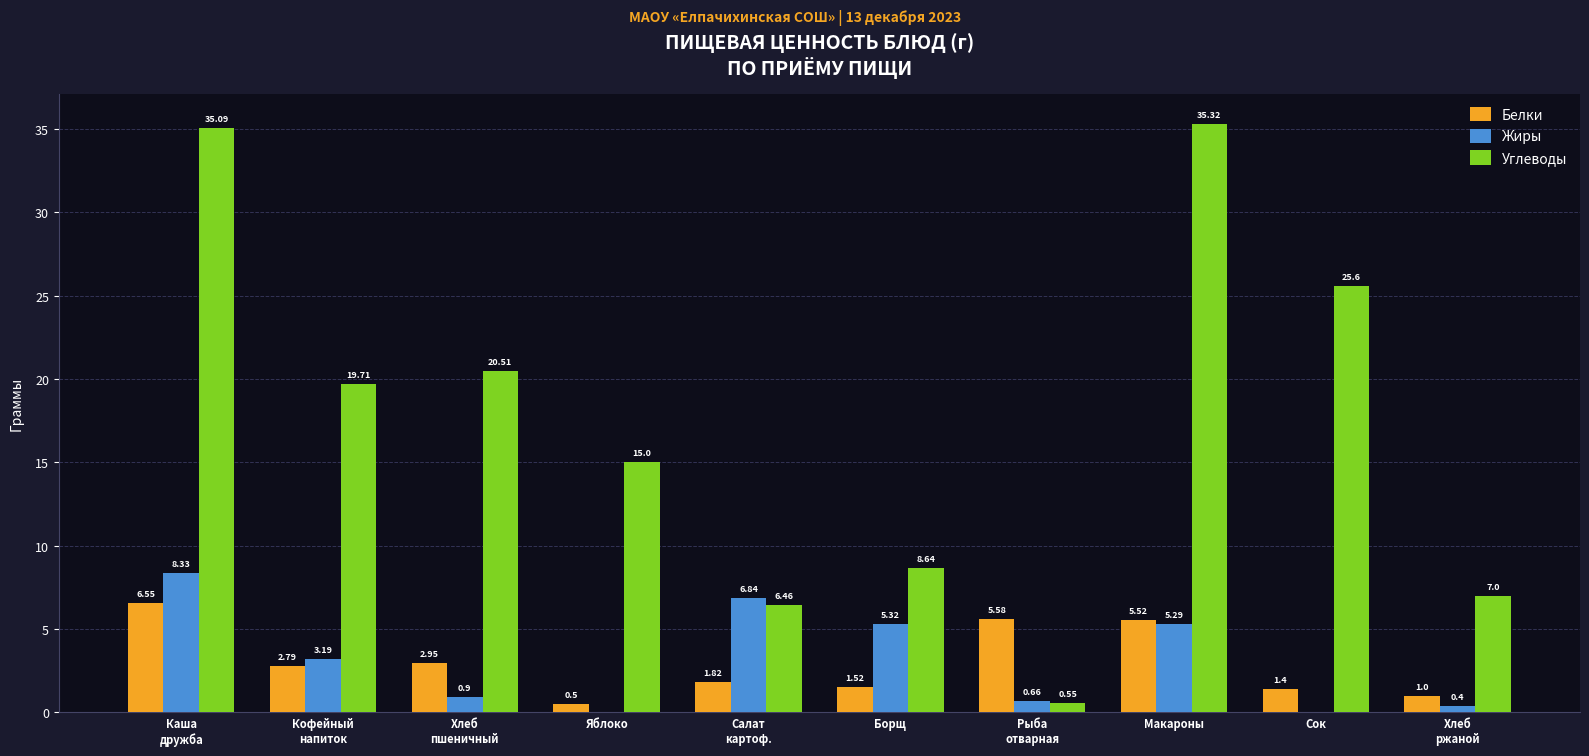

How many groups of bars are there?

10